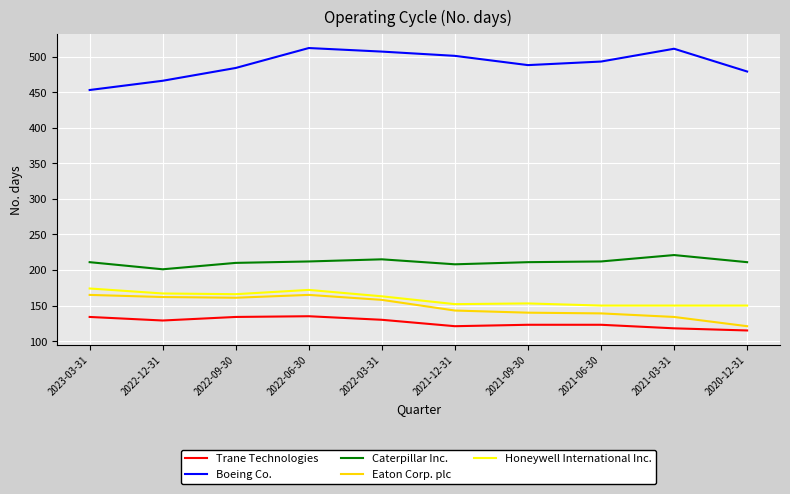

True or false: Caterpillar Inc. and Eaton Corp. plc intersect in this chart.

False